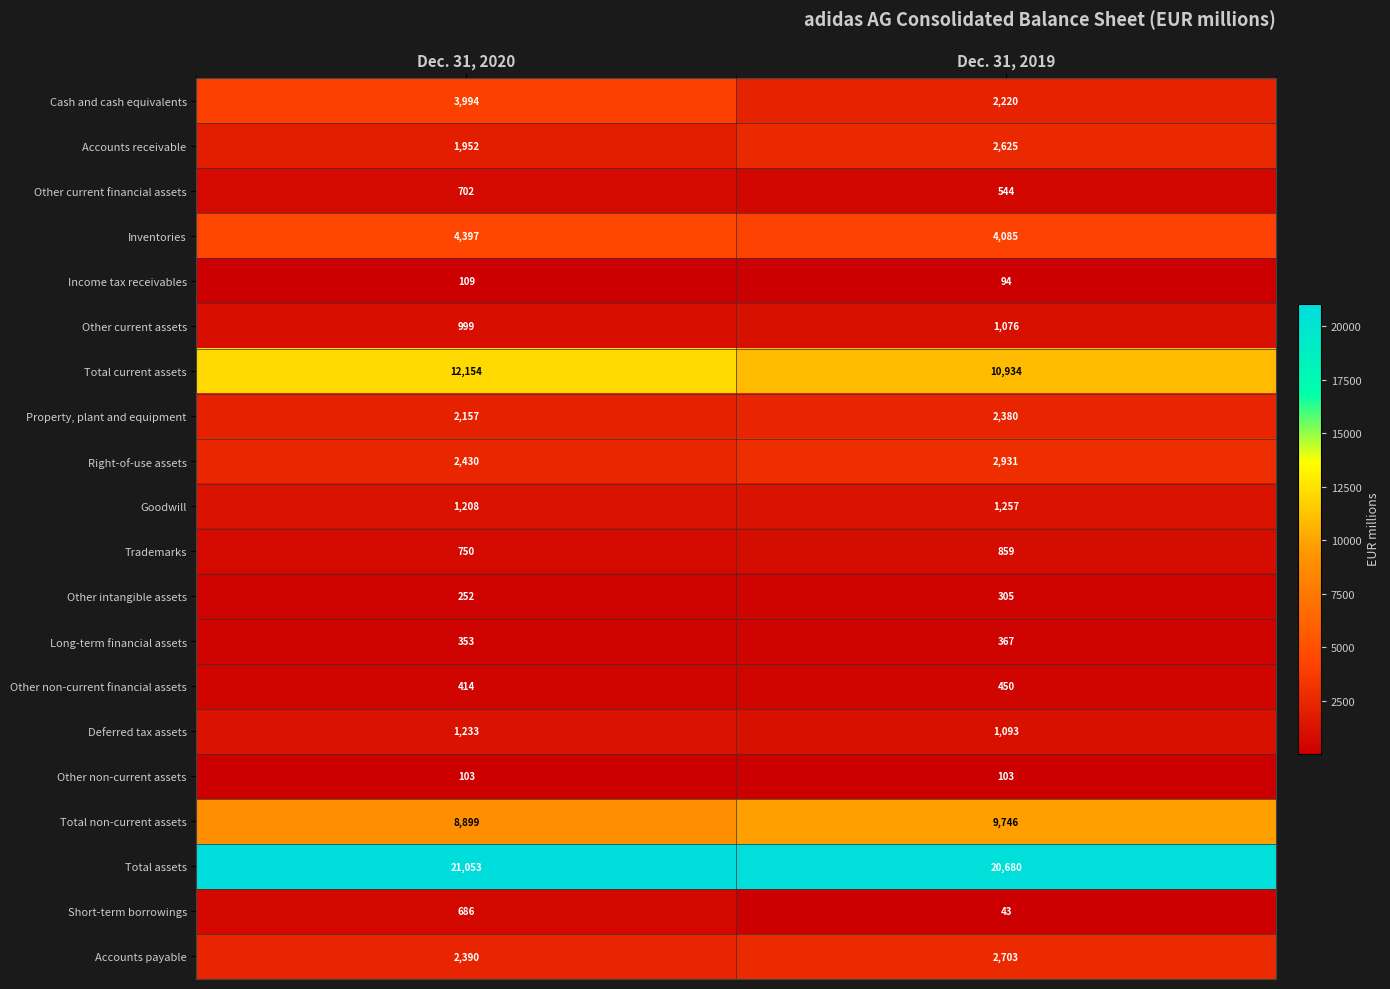

What is the average value of the Inventories series?

4241